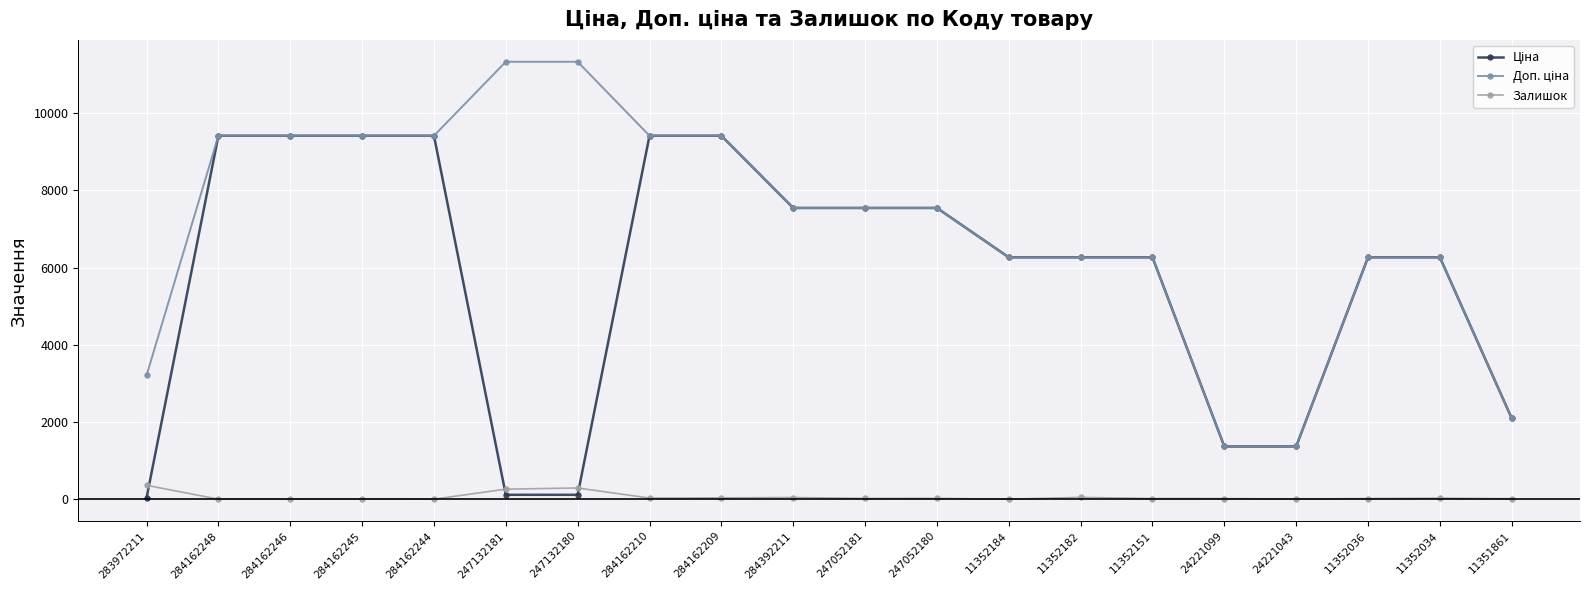

At how many categories does at least one series exceed 4782?

16